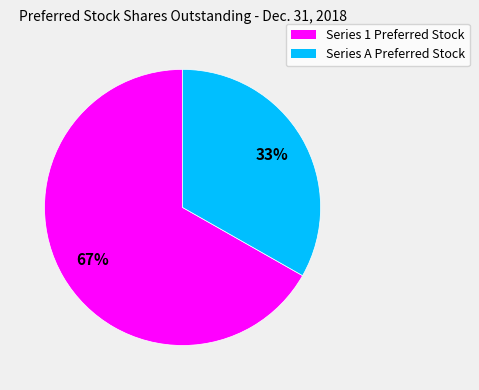

Approximately how many times larger is the value at Series 1 Preferred Stock compared to Series A Preferred Stock?

2.0